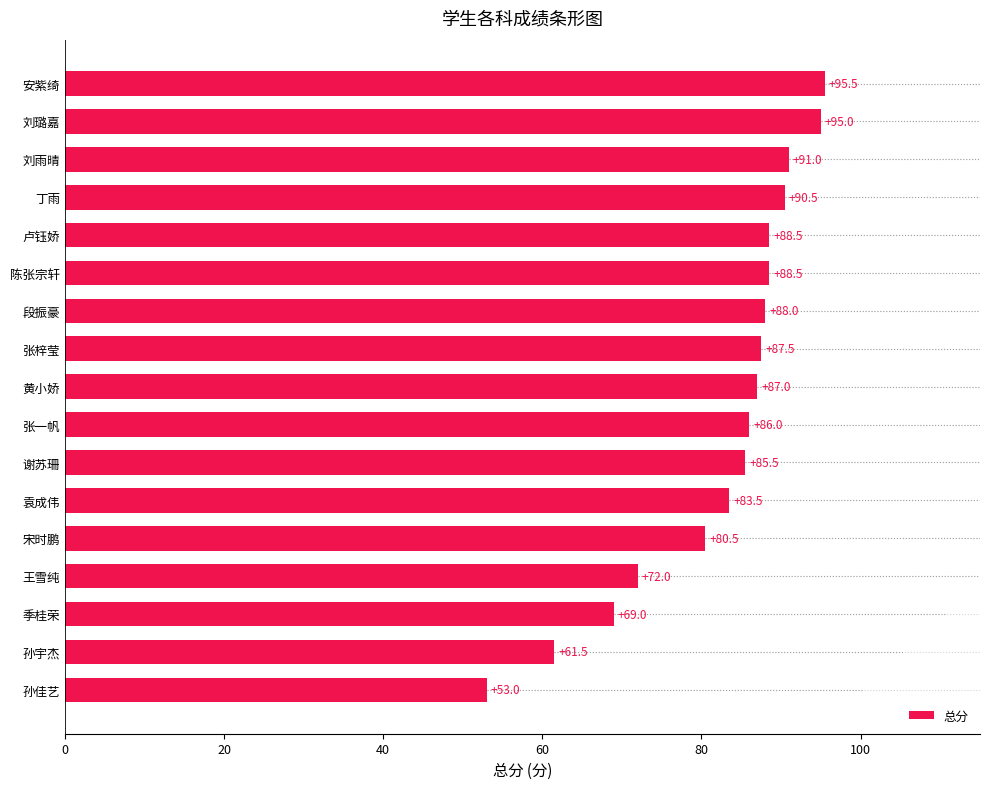

True or false: the data shows 134.4 at 陈张宗轩.

False